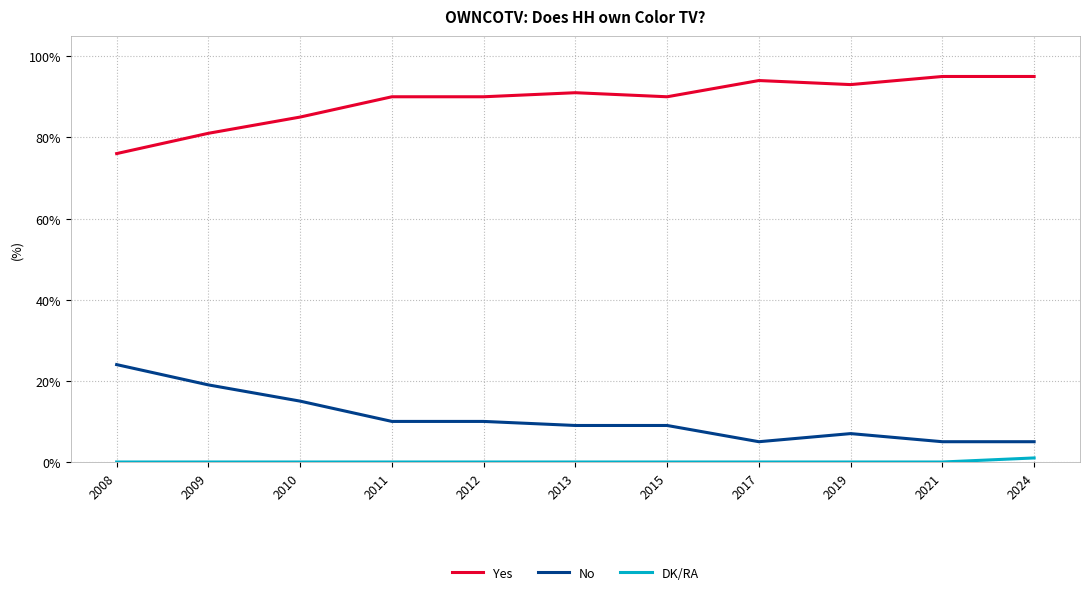

True or false: Yes has a value of 23 at 2015.

False